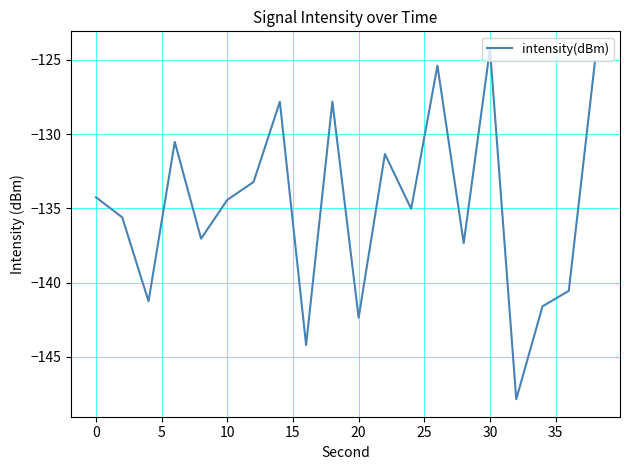

How many distinct data groups are displayed?

1